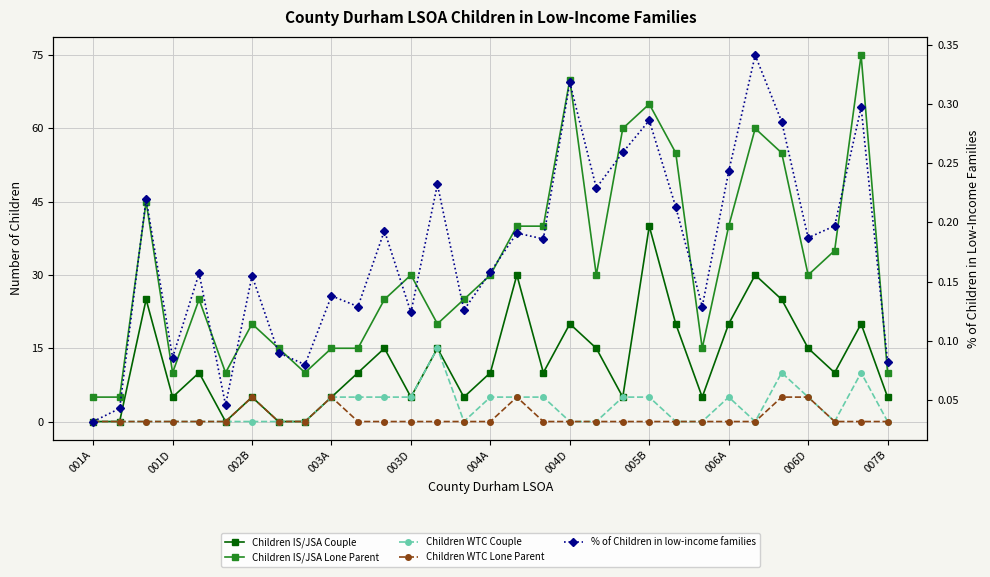

How many interior local peaks does the % of Children in low-income families series have?

11